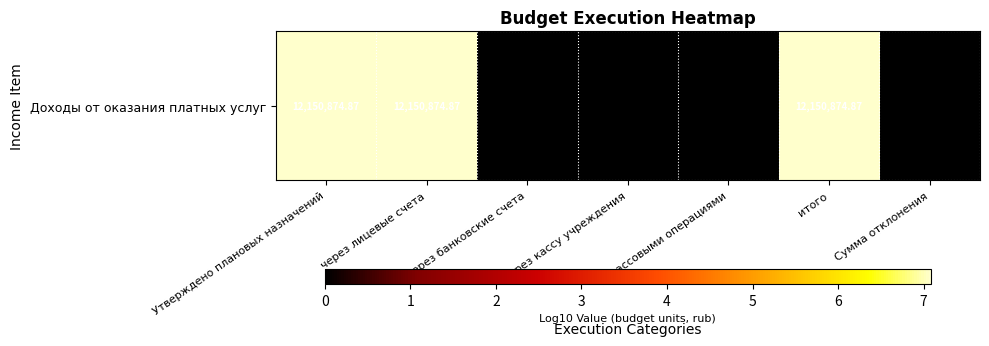

Reading left to right, list all the values displayed in this chart.

7.1	7.1	0.0	0.0	0.0	7.1	0.0